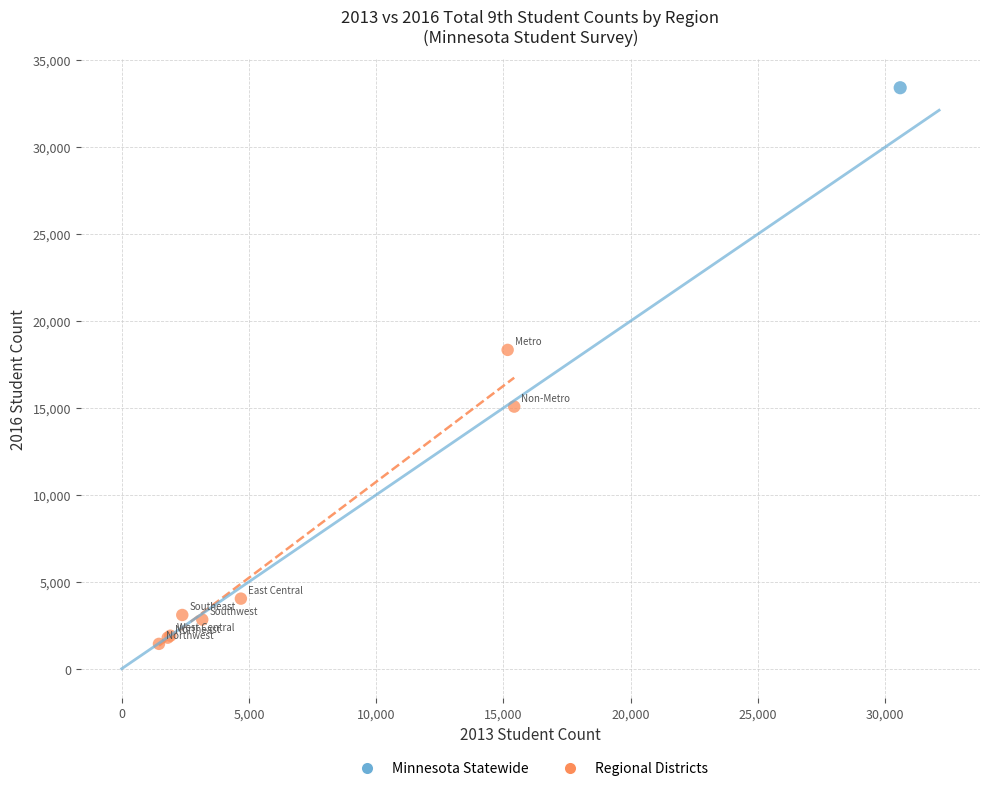

What are all the series names shown in the legend?

Minnesota Statewide, Regional Districts